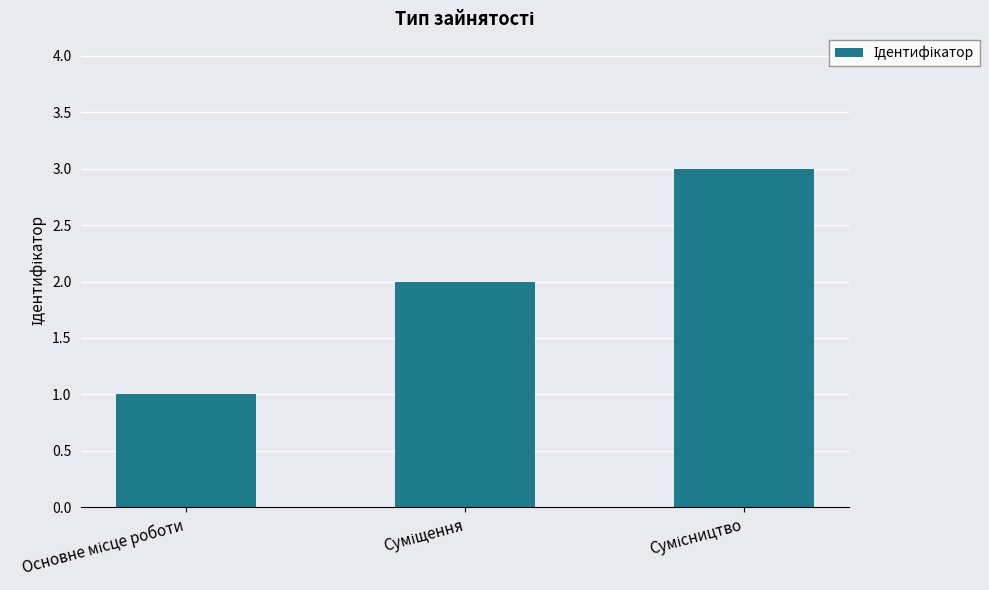

Reading right to left, extract all data points from this chart.

3	2	1